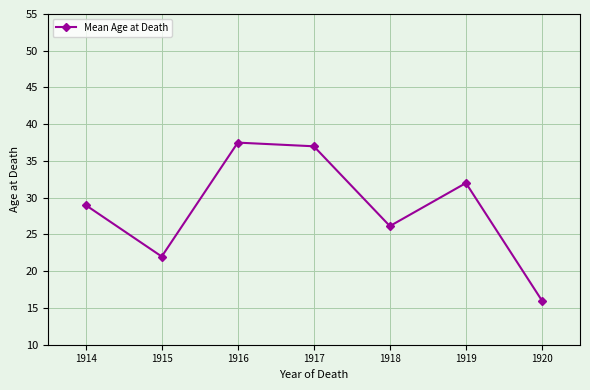

List the labels in order of value, smallest first.

1920, 1915, 1918, 1914, 1919, 1917, 1916